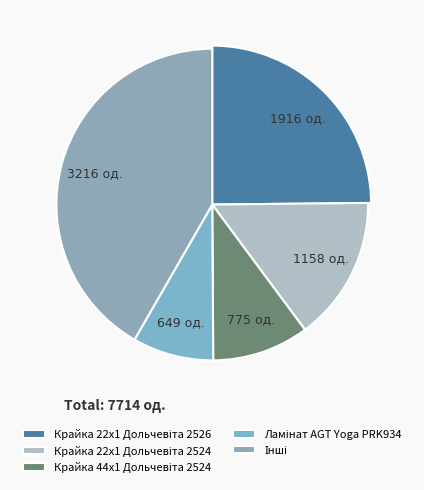

Is Ламінат Marco Polo Premium PRK922 the majority of the pie?

No